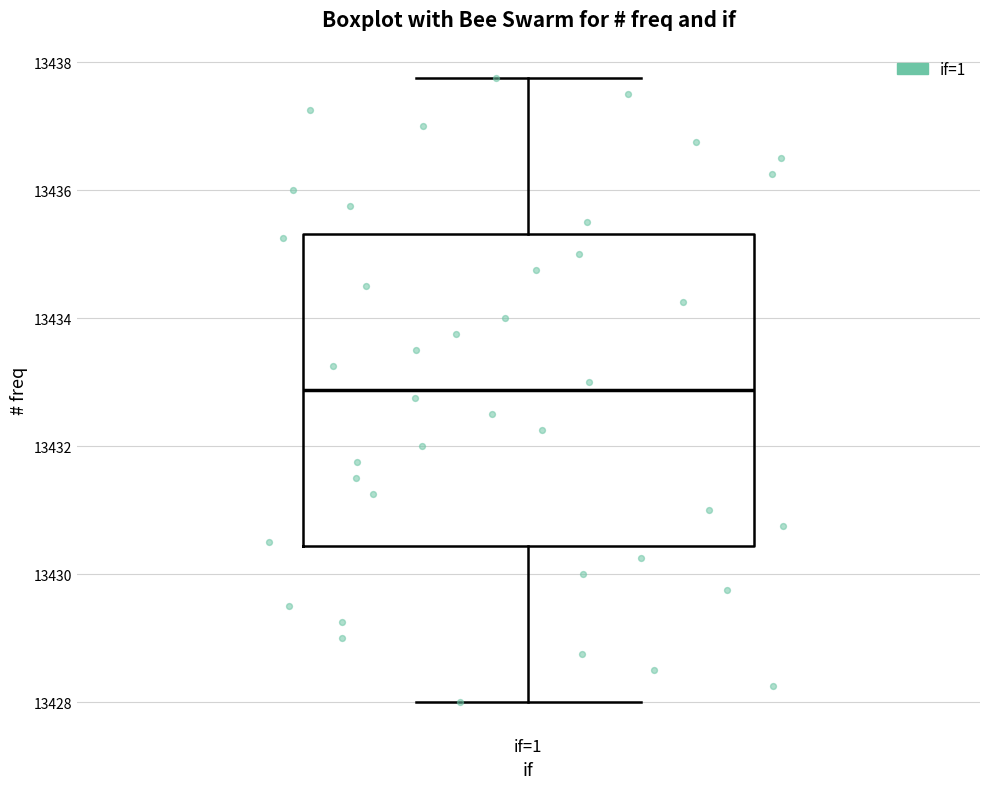

Read this box plot against the y-axis: the position of the median line, the range covered by the box, and the ends of both whiskers. The values are not printed on the chart, so give them approximately, as read against the axis.

median 13432.8, box 13430.4 to 13435.4, whiskers 13428.0 to 13437.8